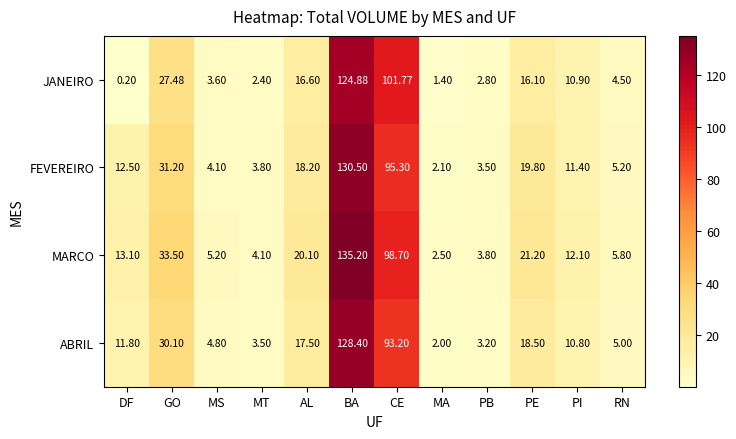

At which label does ABRIL first exceed 11?

DF